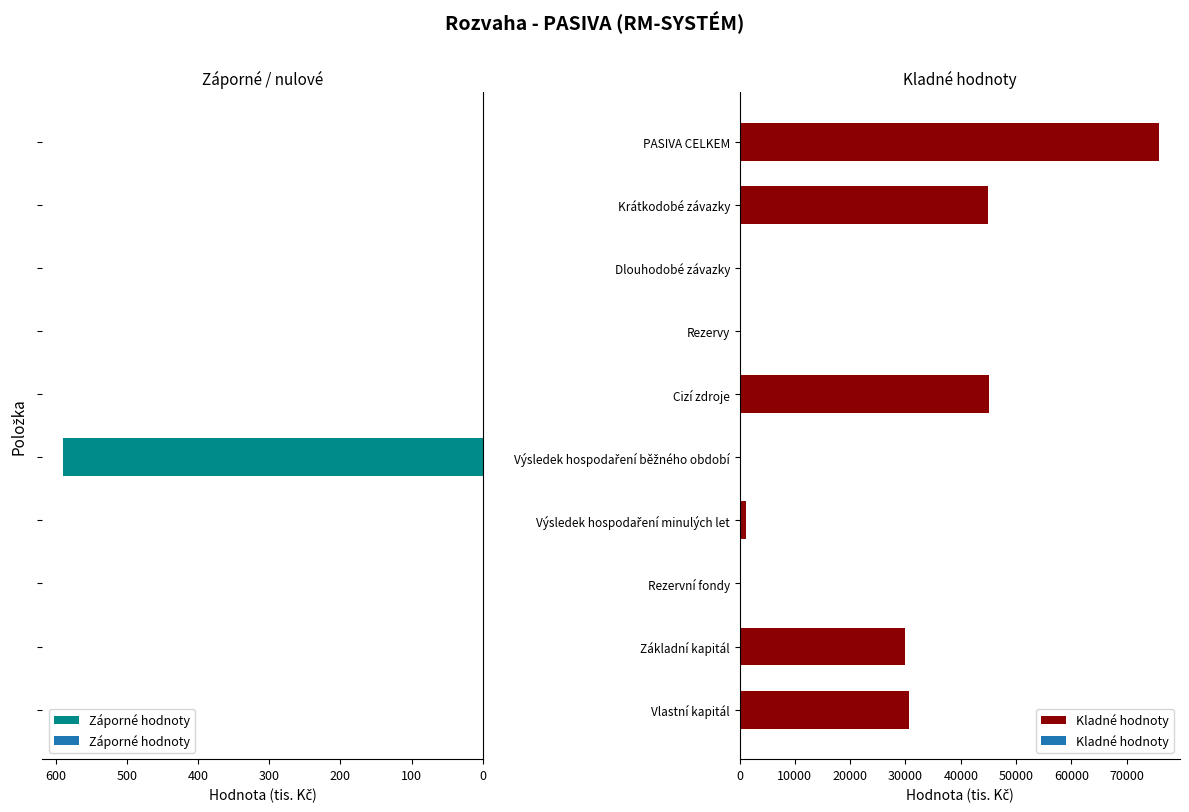

What is the maximum value for Záporné hodnoty?

590